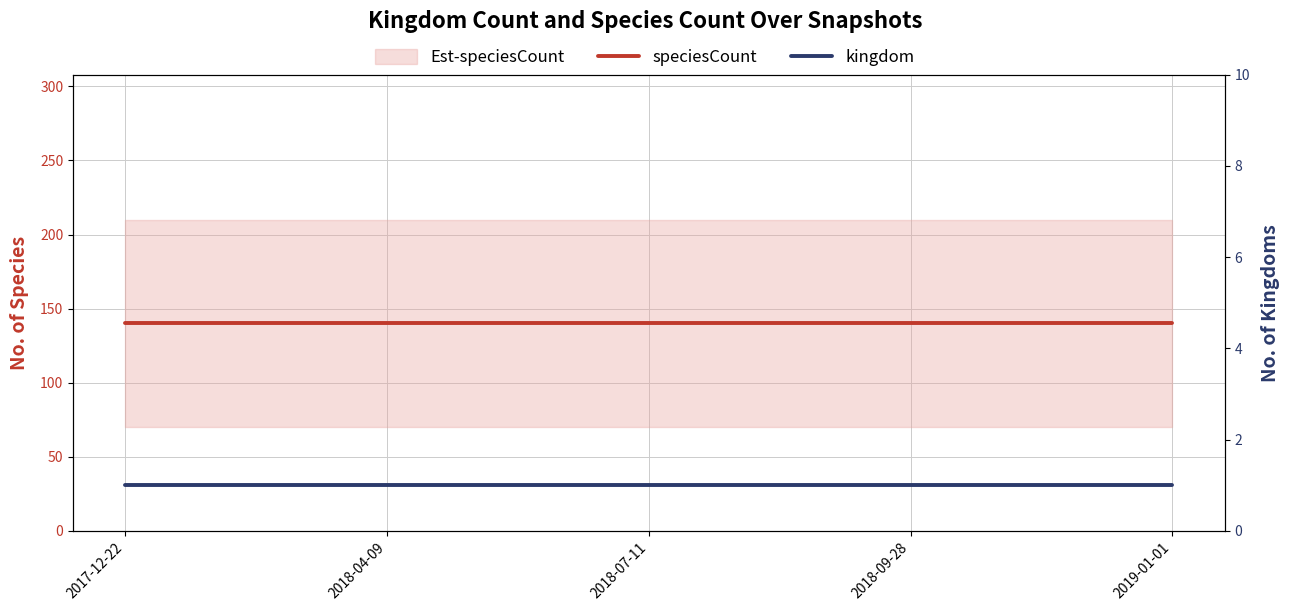

Which label corresponds to the largest value in the chart?

2017-12-22